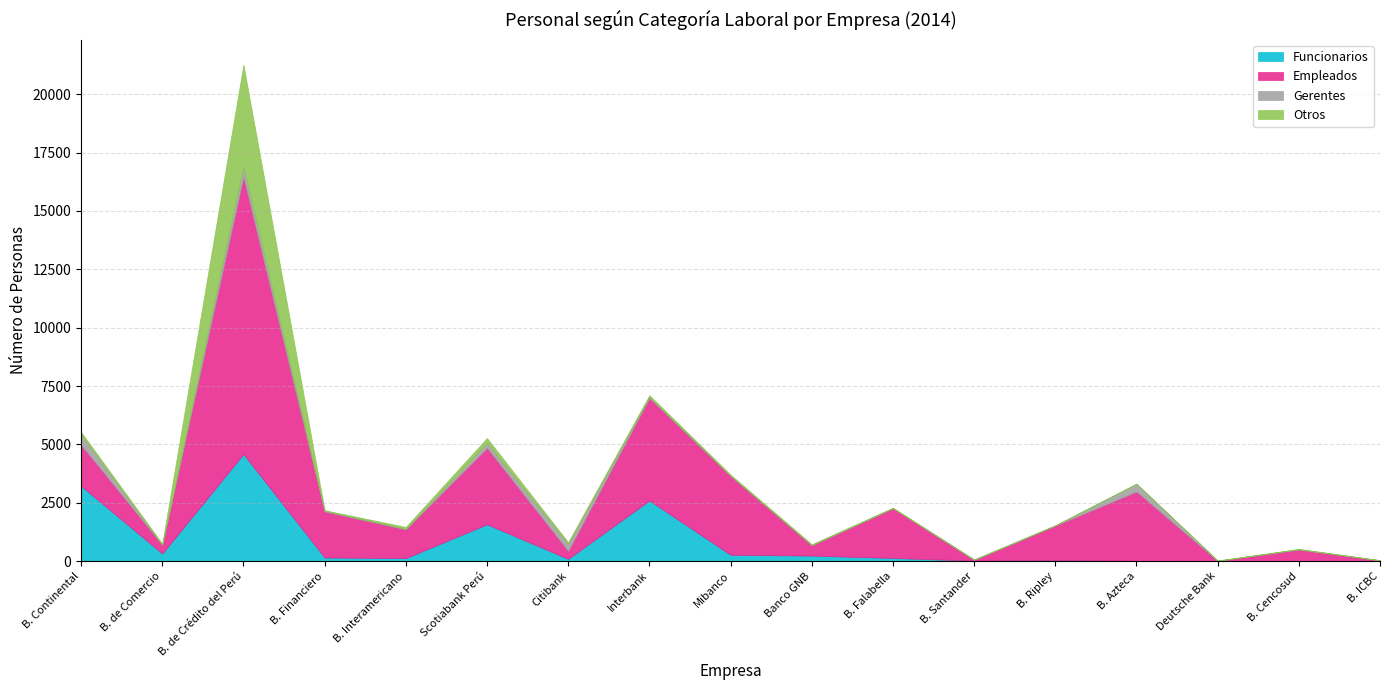

What is the sum of the Otros values at B. Interamericano and B. Financiero?

109